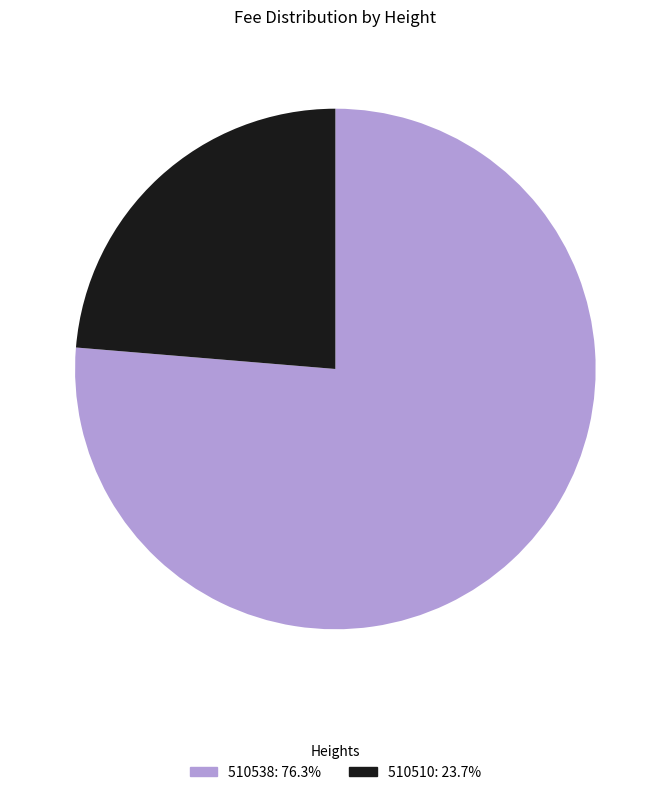

Rank the categories by value from lowest to highest.

510510, 510538